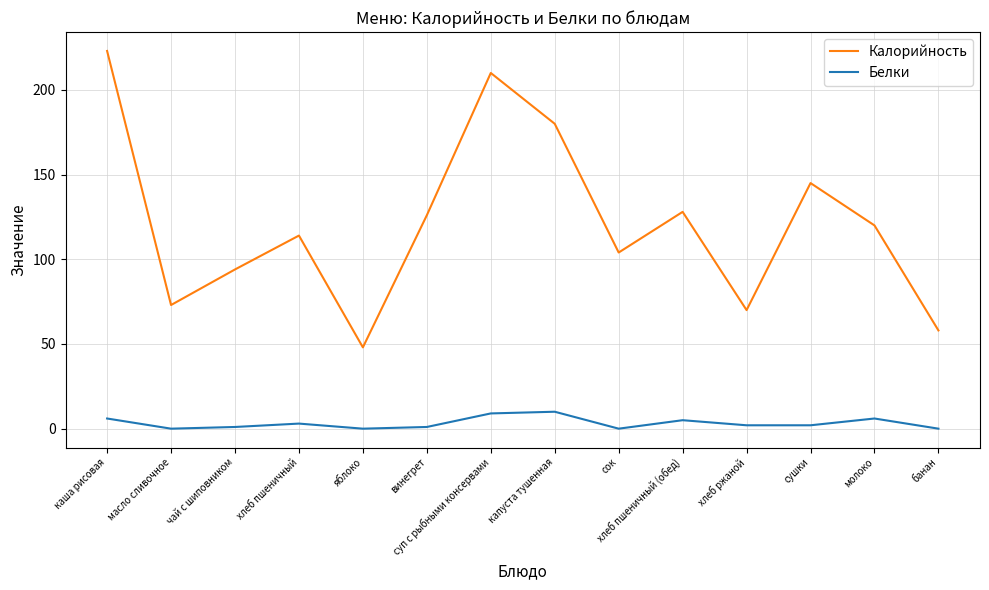

Reading left to right, what are all the values shown in this chart?

Калорийность: 223	73	94	114	48	126	210	180	104	128	70	145	120	58
Белки: 6	0	1	3	0	1	9	10	0	5	2	2	6	0